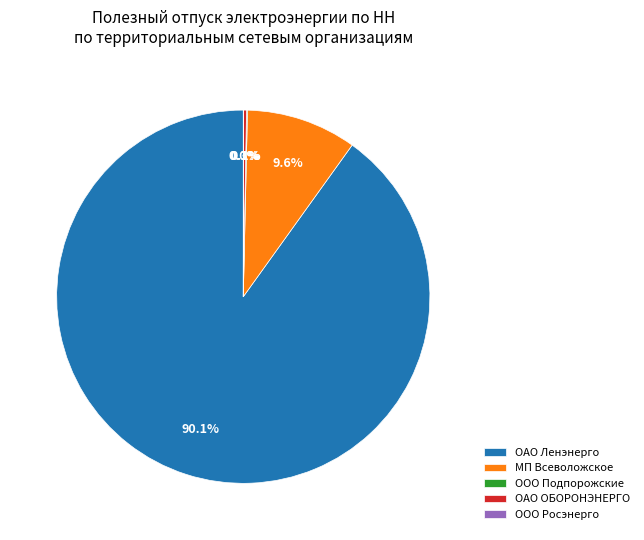

Which slice is the largest?

ОАО Ленэнерго